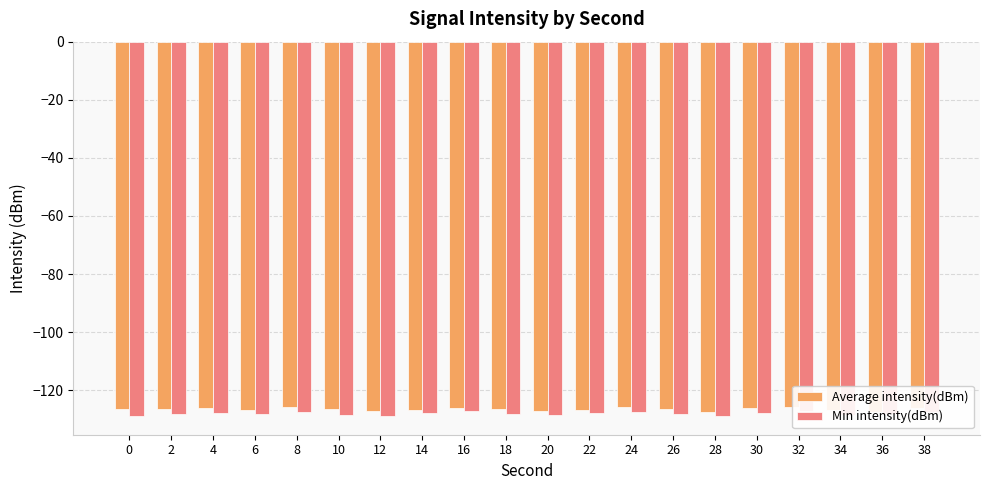

What is the value of the Min intensity(dBm) bar at the 14th from the left?

-128.0